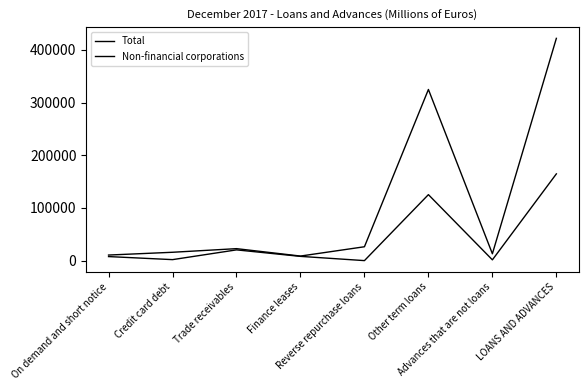

How many lines are shown in the chart?

2